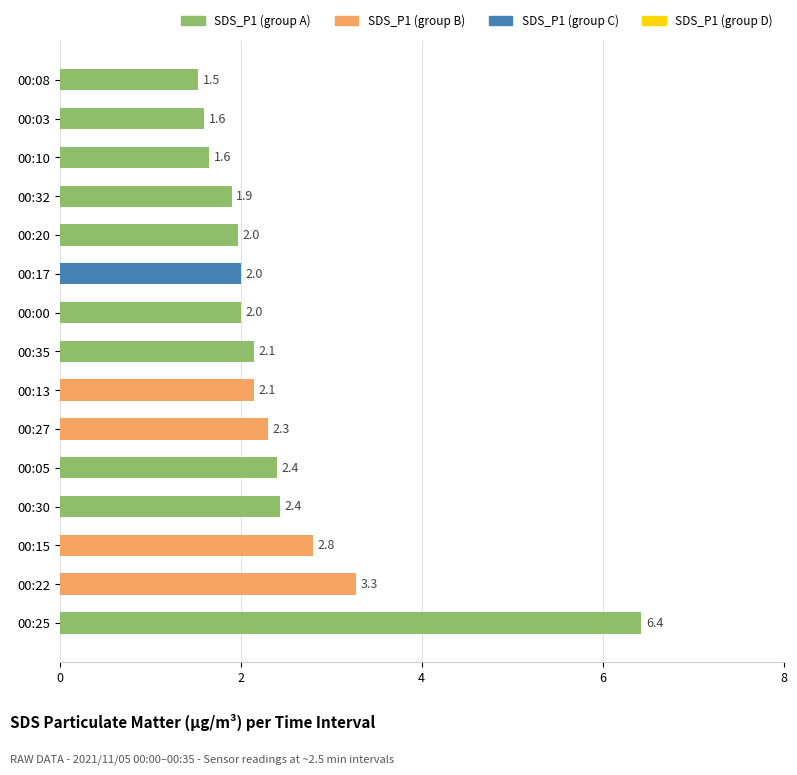

The chart shows a value of 4.0 at 00:30. True or false?

False